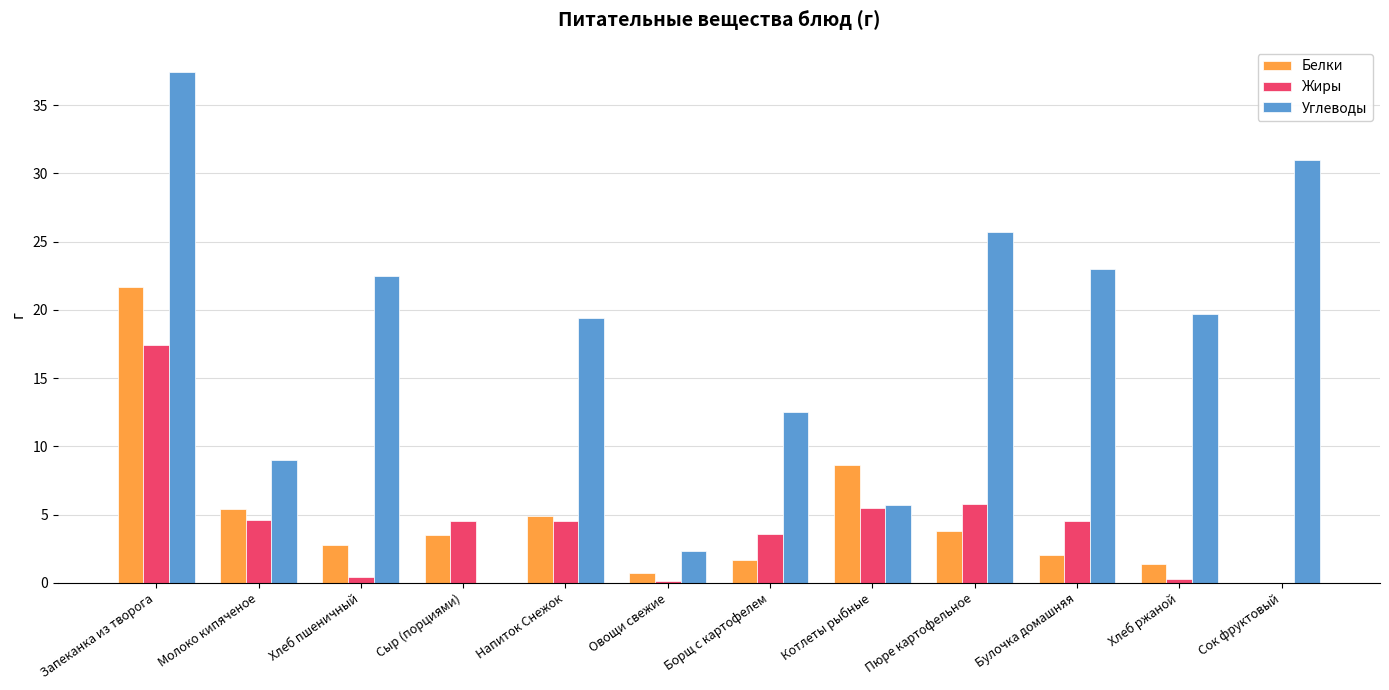

At which category is the sum across all series the highest?

Запеканка из творога